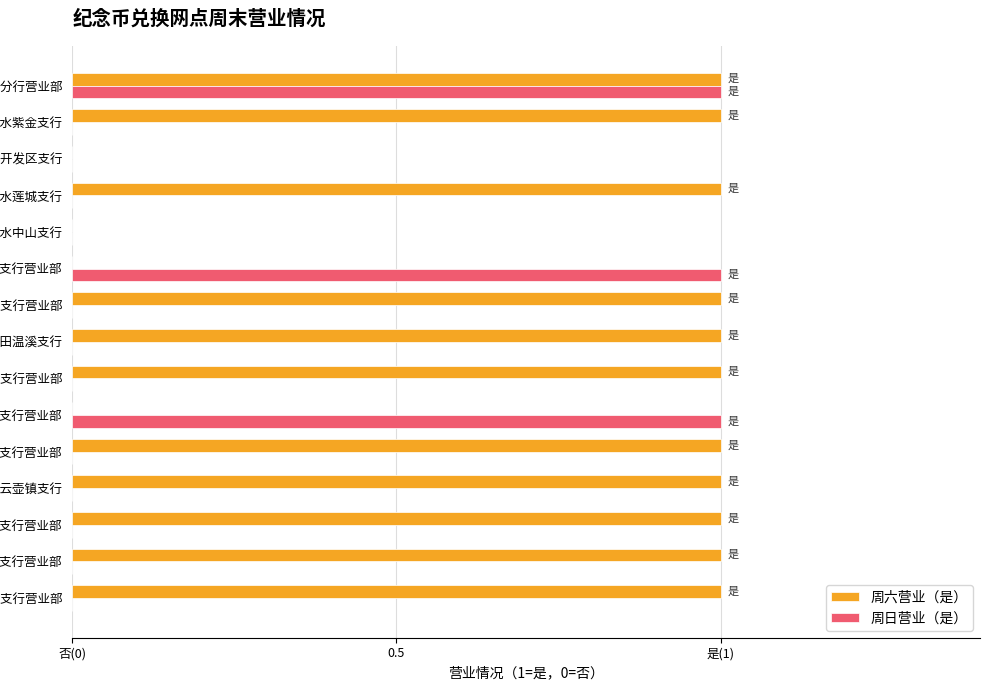

What is the sum of all 周日营业（是） values?

3